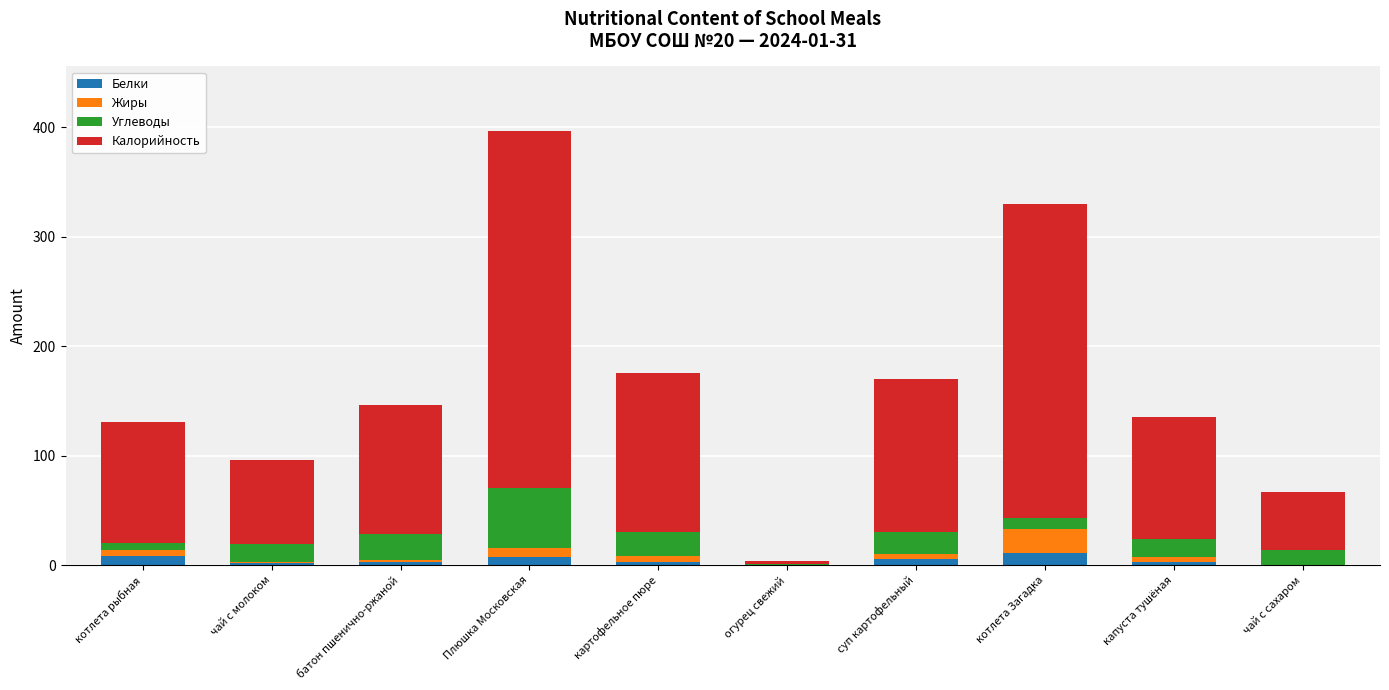

At which category is the sum across all series the highest?

Плюшка Московская